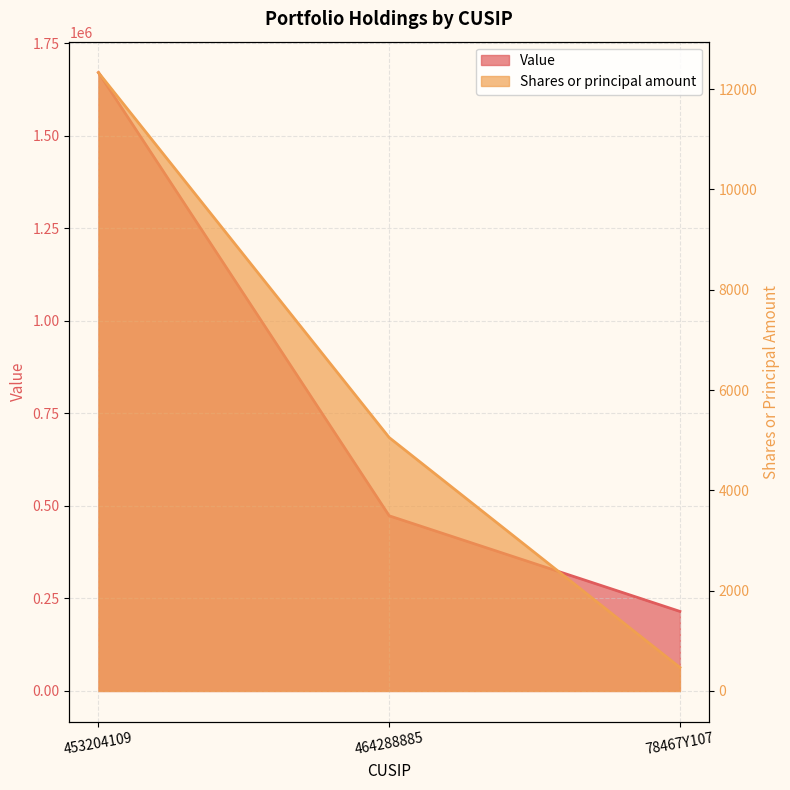

What is the highest value of the Shares or principal amount series?

12331